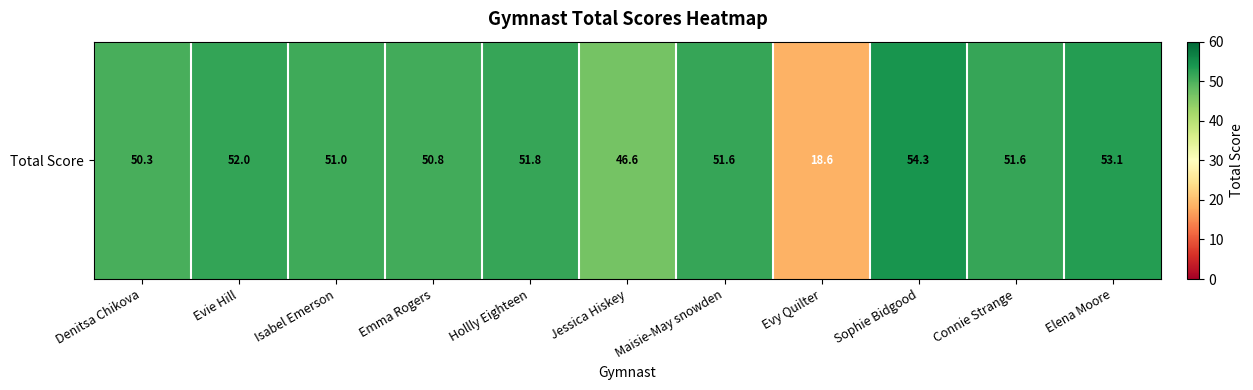

List the labels in order of value, largest first.

Sophie Bidgood, Elena Moore, Evie Hill, Hollly Eighteen, Maisie-May snowden, Connie Strange, Isabel Emerson, Emma Rogers, Denitsa Chikova, Jessica Hiskey, Evy Quilter